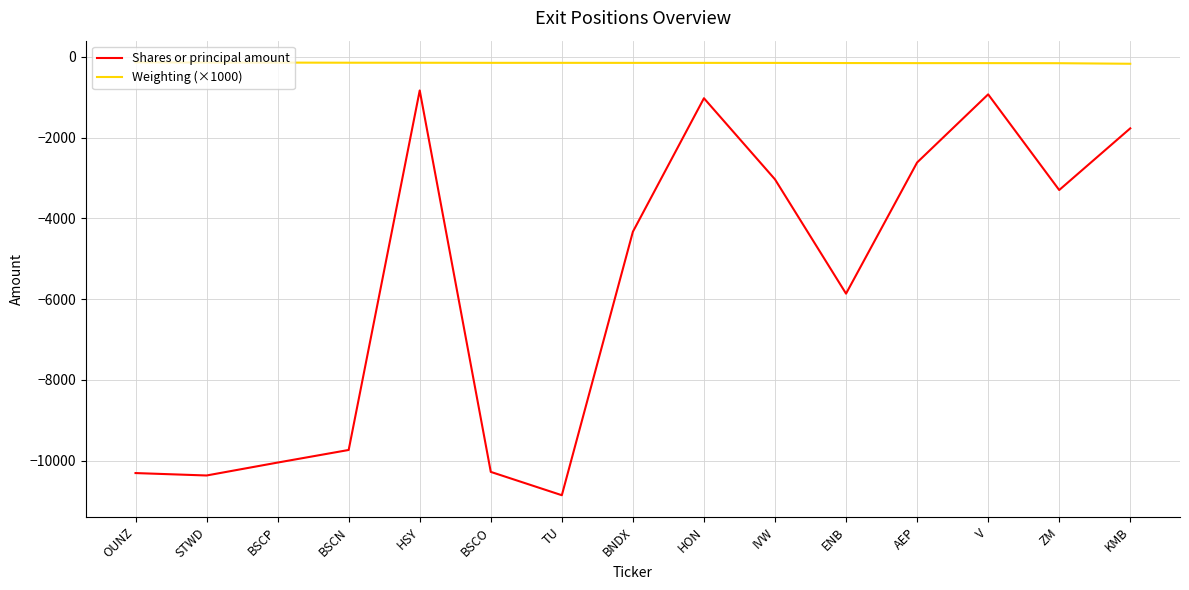

Is it true that Shares or principal amount equals -3454 at OUNZ?

False